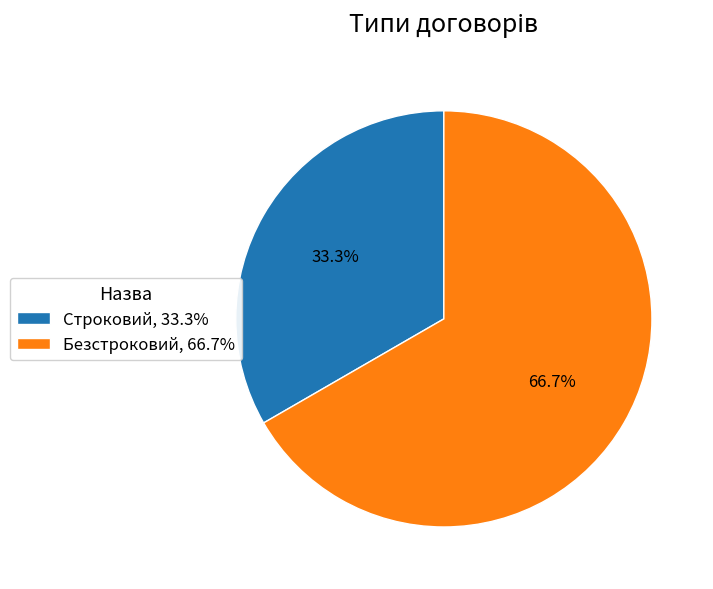

Which slice is the largest?

Безстроковий